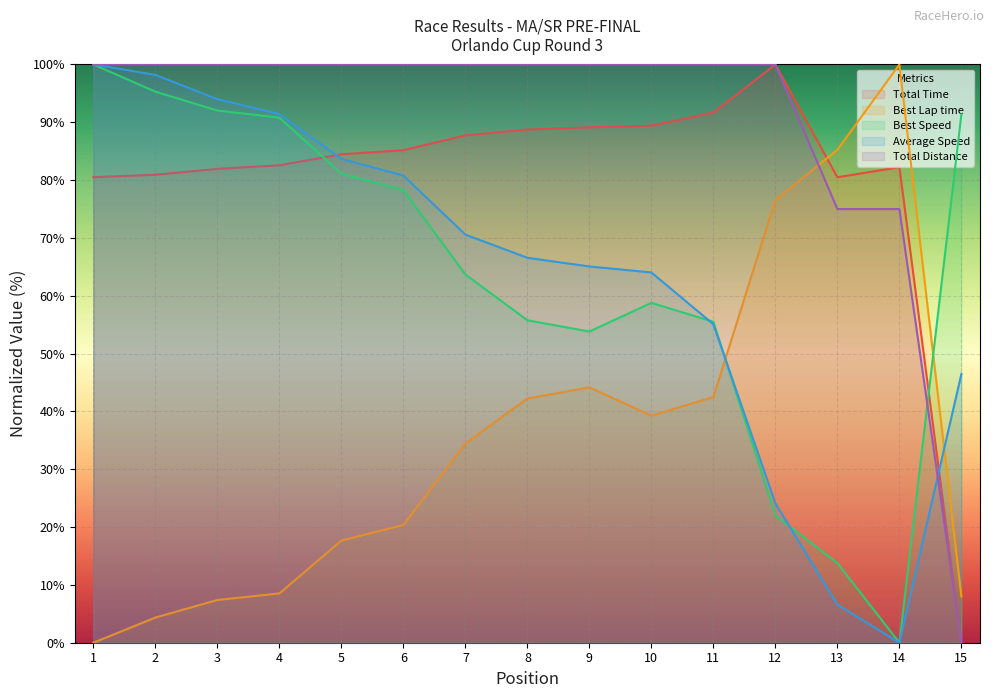

What is the difference between the highest and lowest values at 9?

55.8